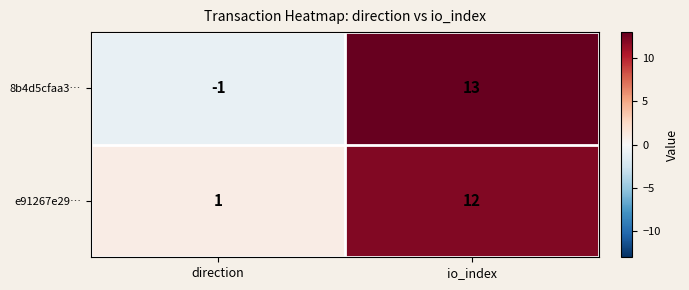

Reading right to left, what are all the values shown in this chart?

8b4d5cfaa3…: 13	-1
e91267e29…: 12	1